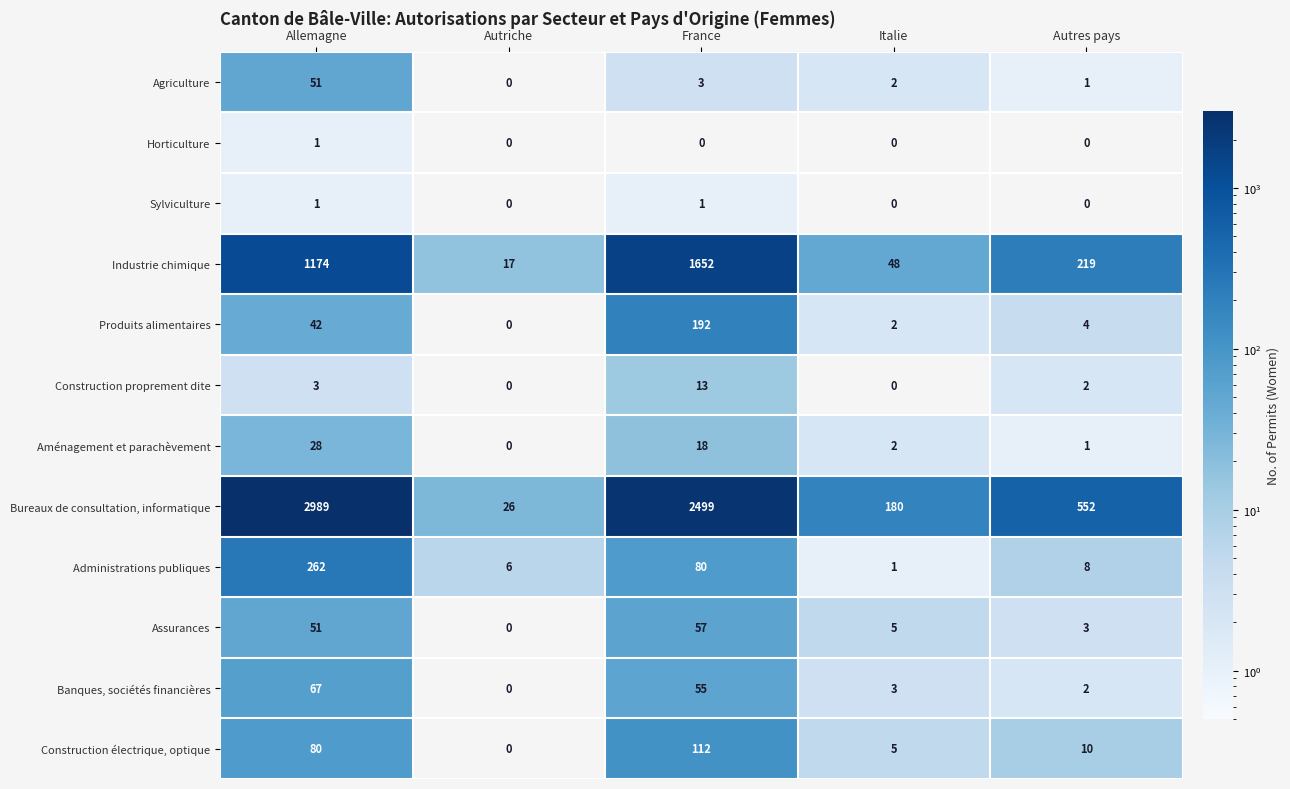

Between Allemagne and Autriche, which series saw the biggest shift?

Bureaux de consultation, informatique